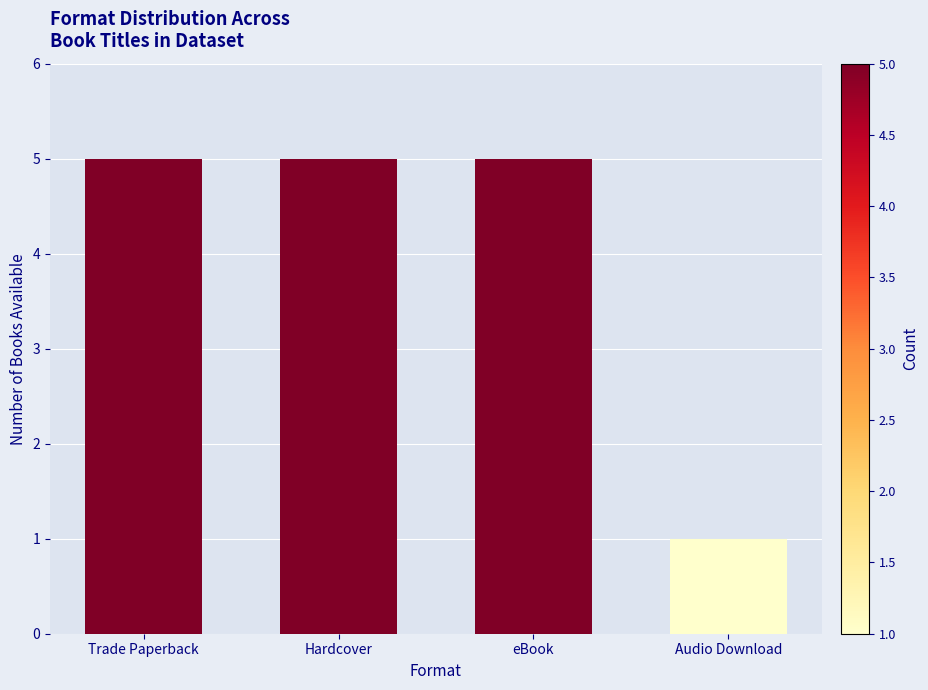

Count the values in the range 5 to 6.

3